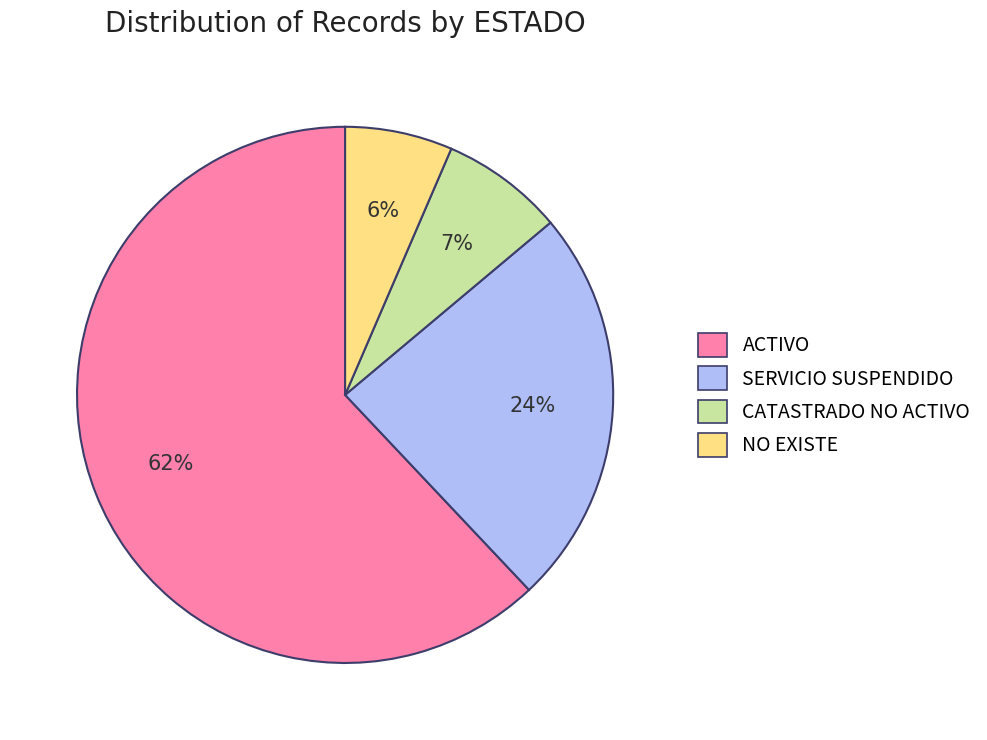

To the nearest percent, what is the average slice percentage?

25%